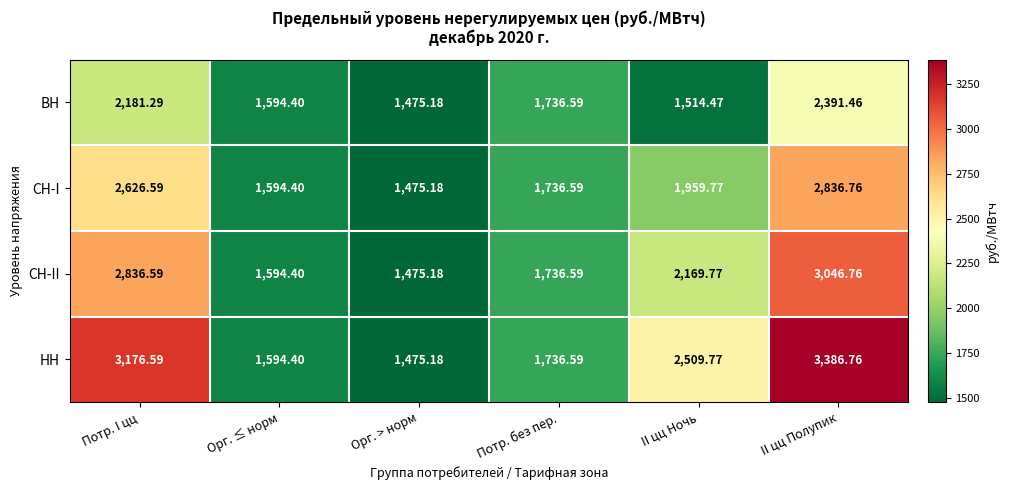

At which category does the chart reach its peak across all series?

II цц Полупик